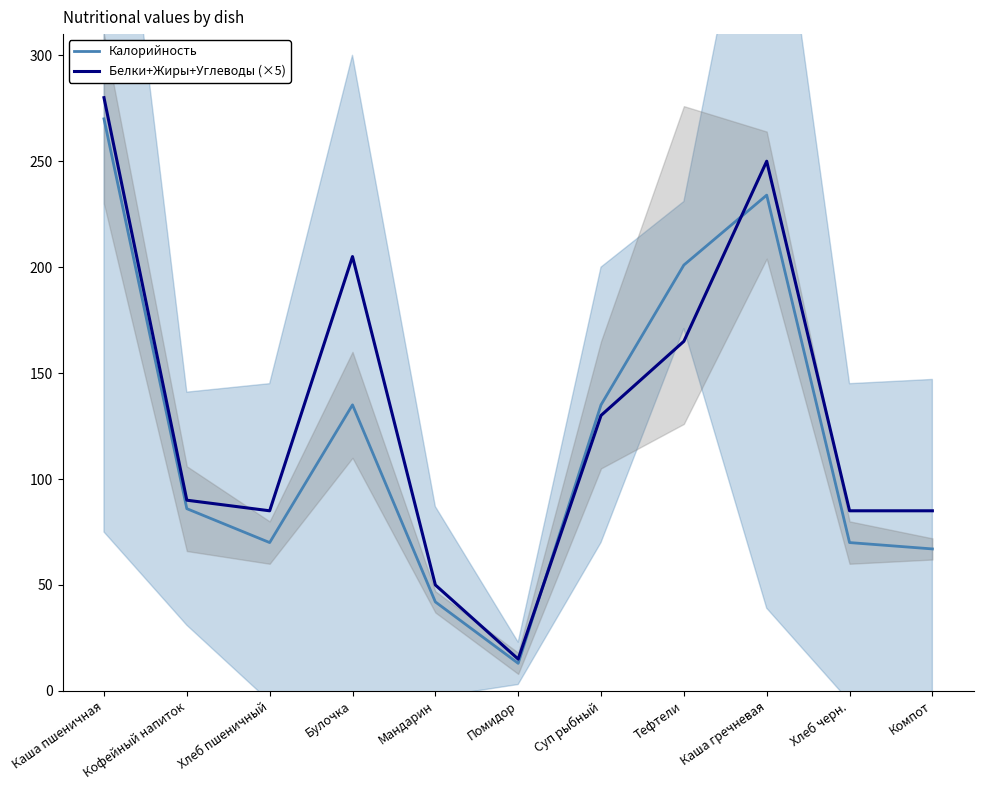

What is the difference between the highest and lowest values at Суп рыбный?

5